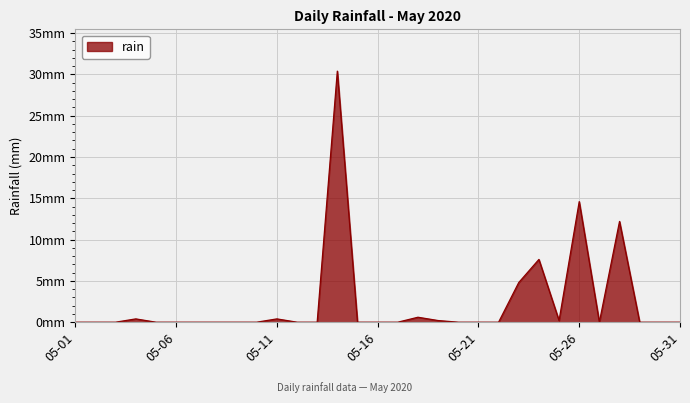

What is the sum of all values?

71.4